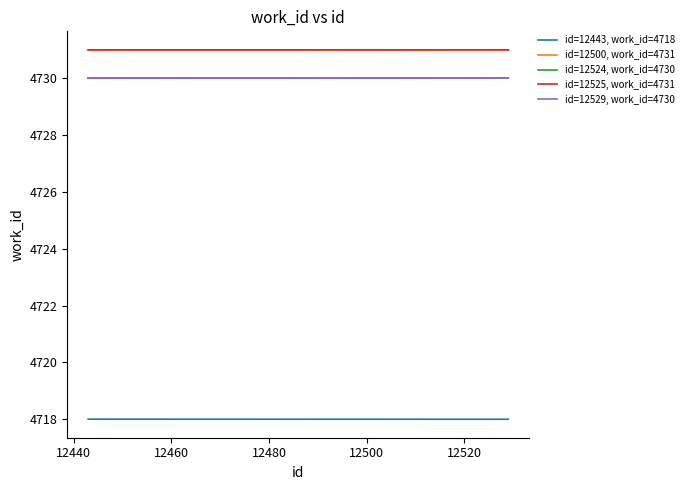

What is the minimum value shown in the chart?

4718.0